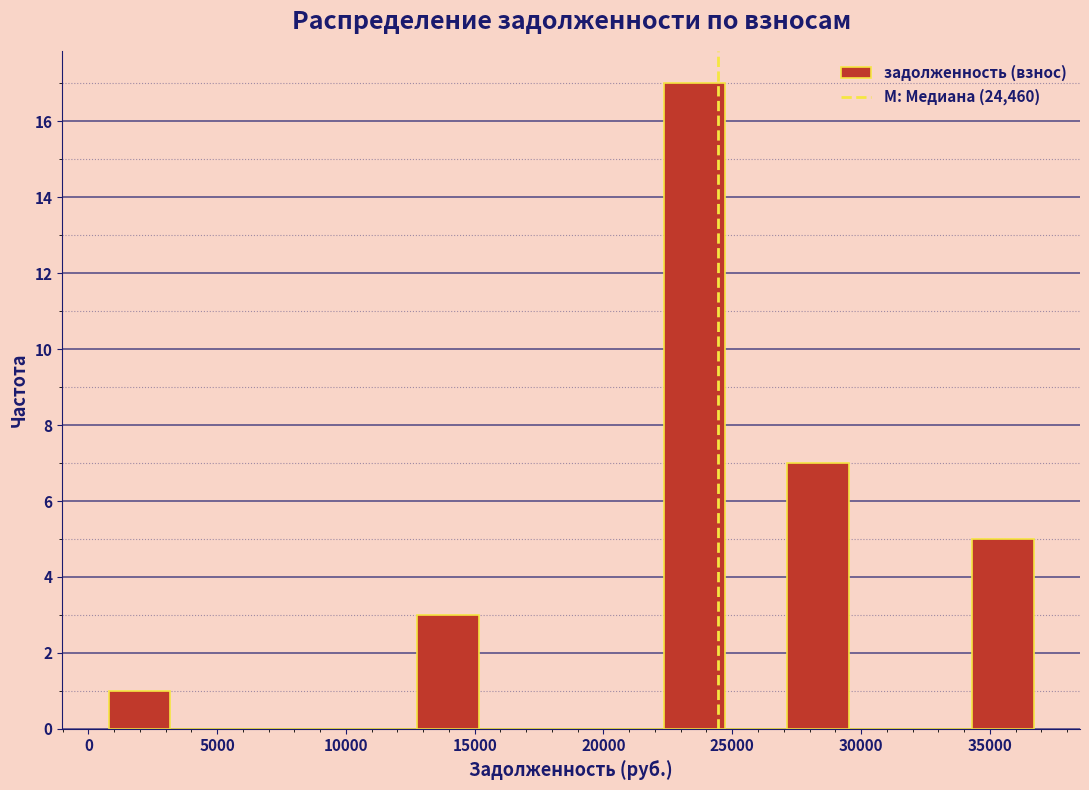

Which range on the x-axis has the tallest bar?

22500 to 24500